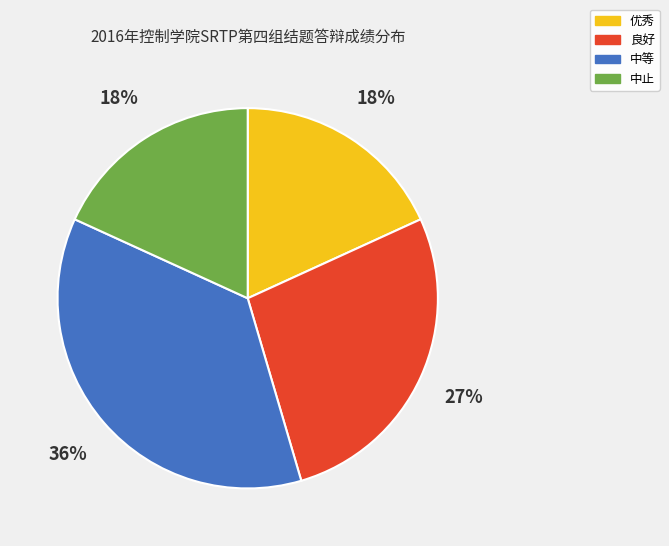

Is it true that 良好 is 27% of the pie?

True